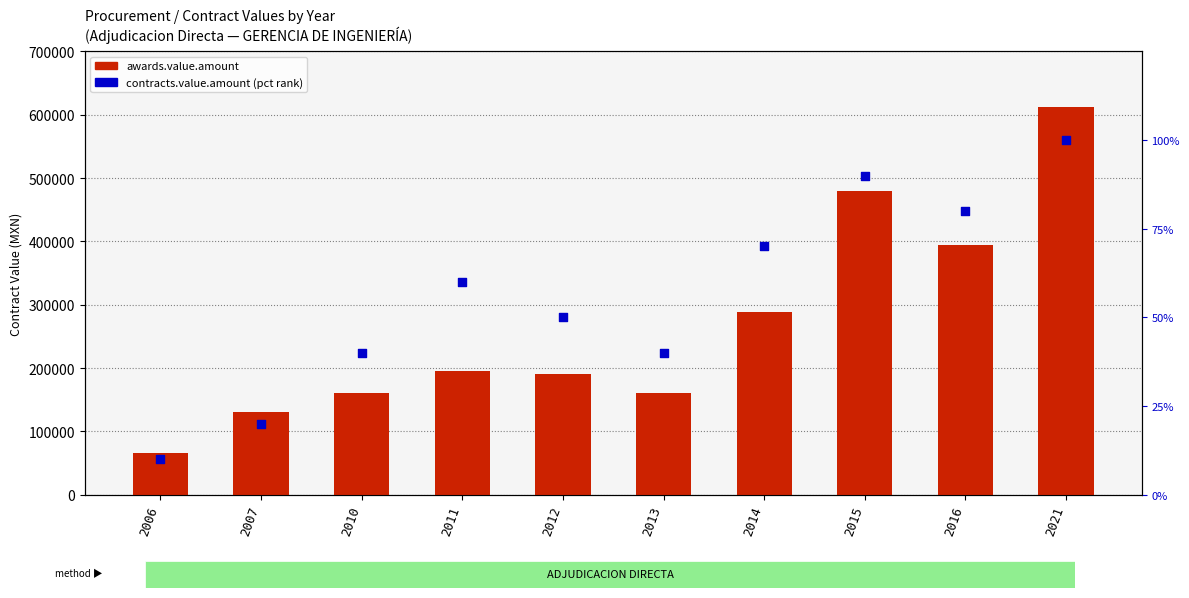

Which series contains the highest Y value?

awards.value.amount